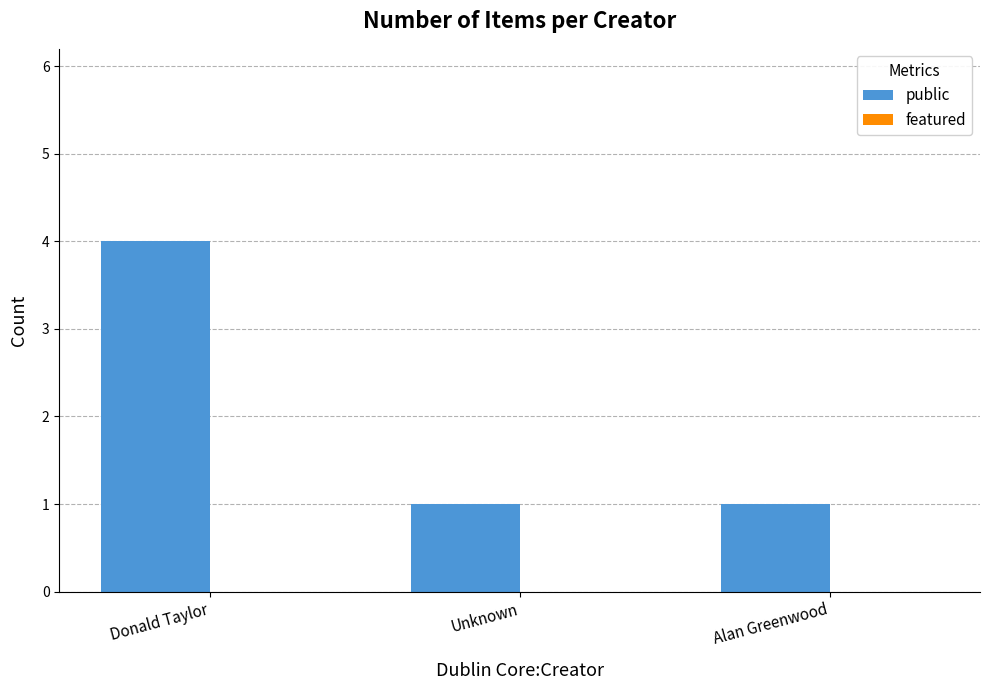

Which has a higher value, Donald Taylor or Alan Greenwood?

Donald Taylor